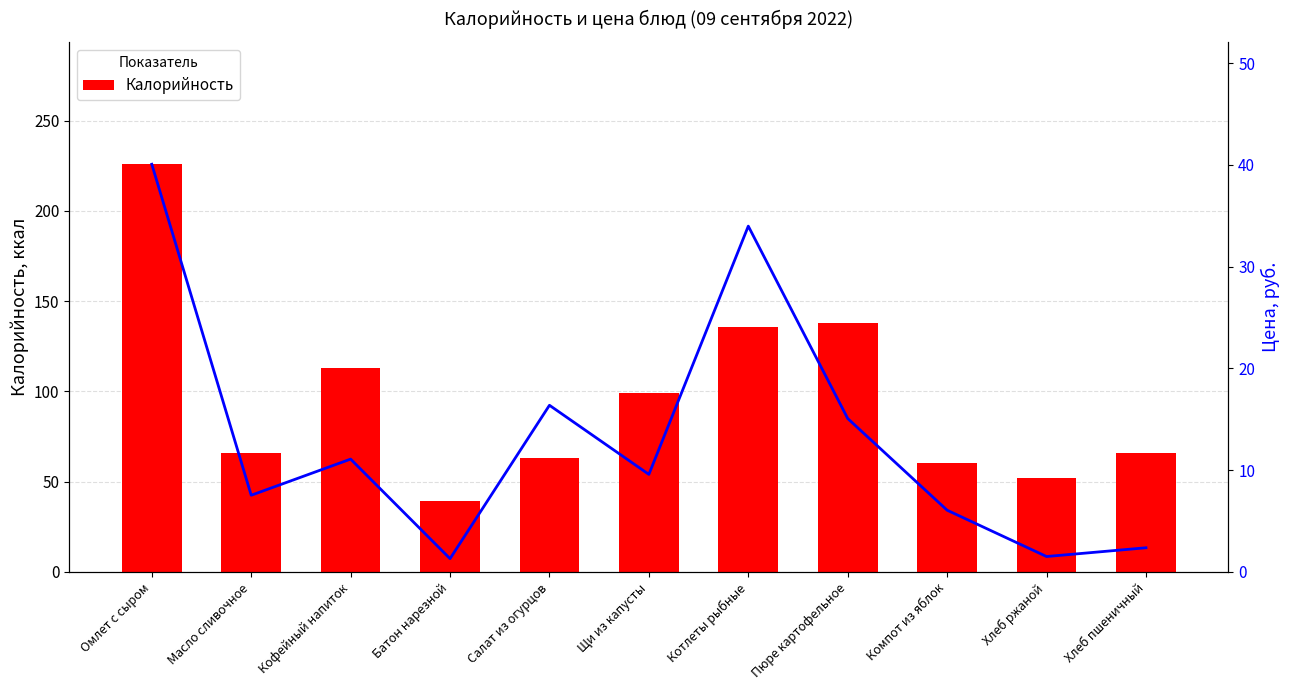

Rank the series at Пюре картофельное from highest to lowest value.

Калорийность, Цена